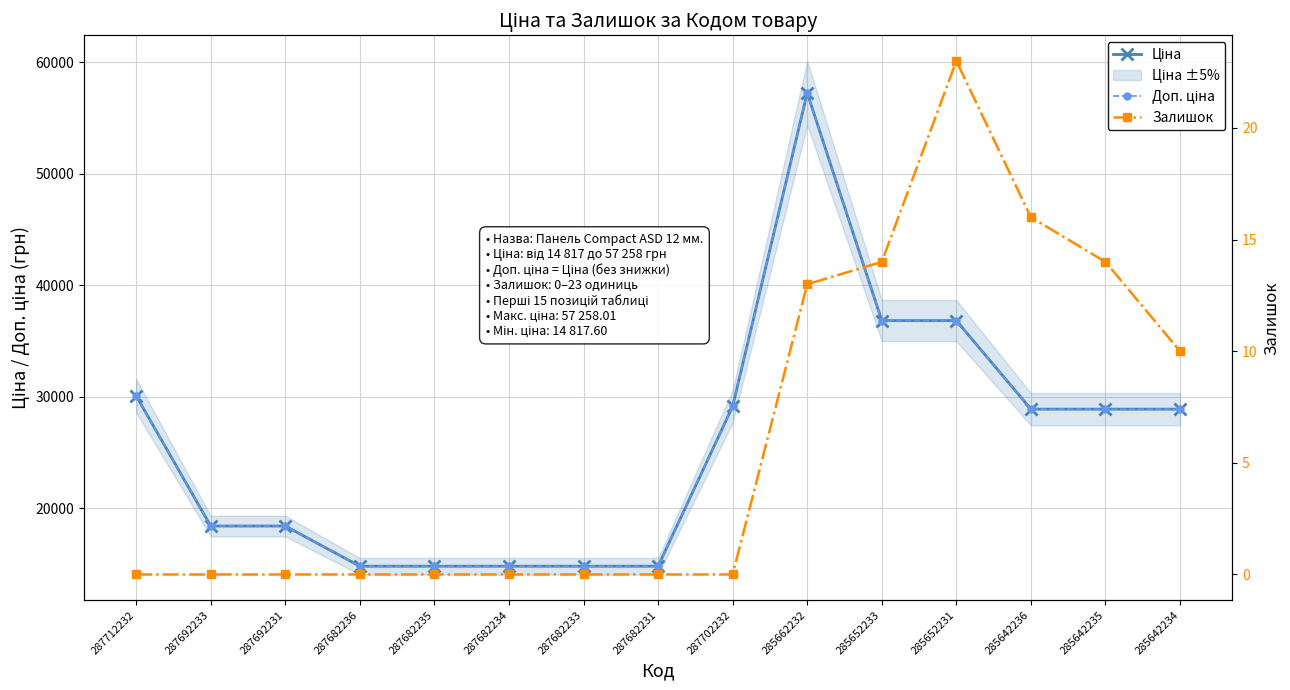

At which label is Доп. ціна closest to 36037?

285652233